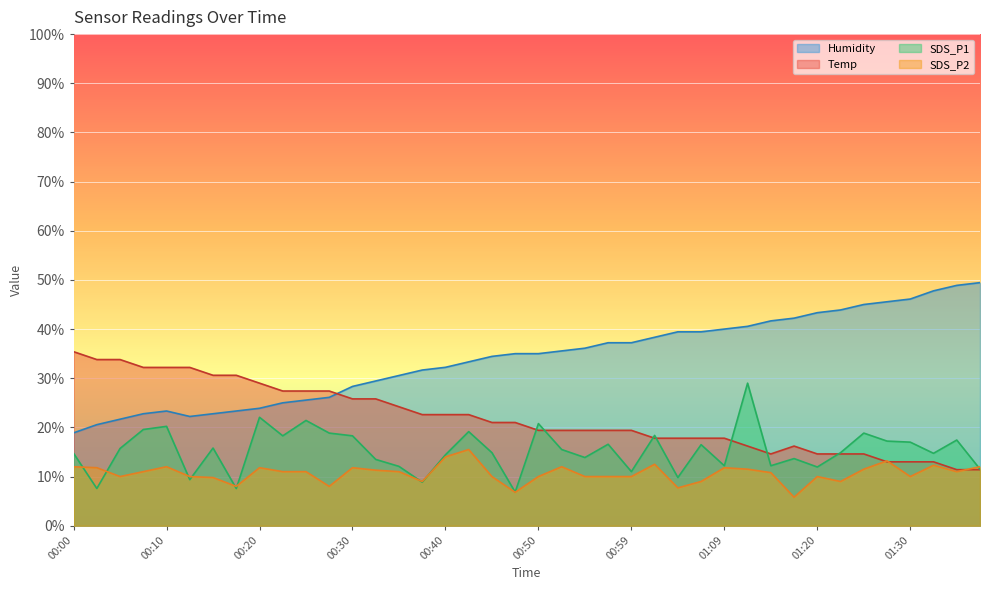

What is the value of the SDS_P2 point at the 14th from the left?

11.3